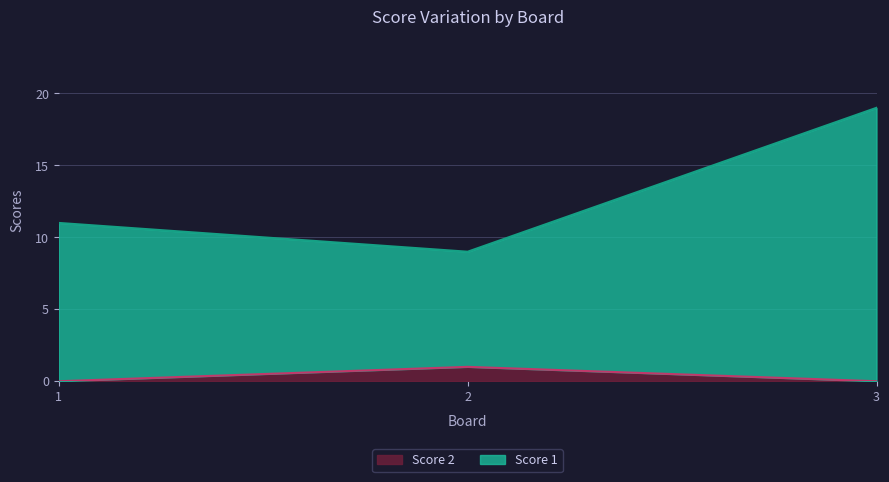

At how many categories does at least one series exceed 9?

2